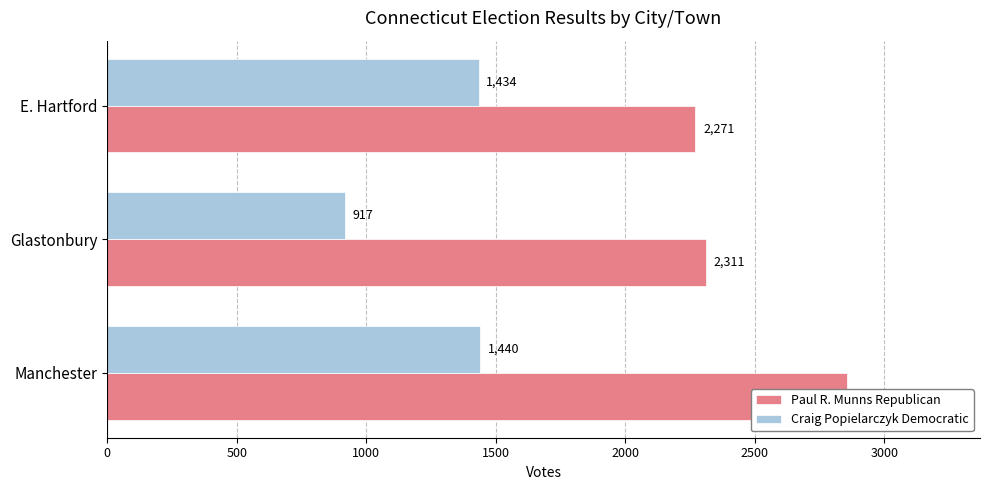

The value of Paul R. Munns Republican at E. Hartford is 3374. True or false?

False